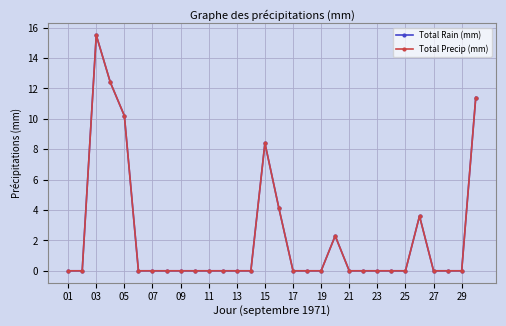

How many lines are shown in the chart?

2